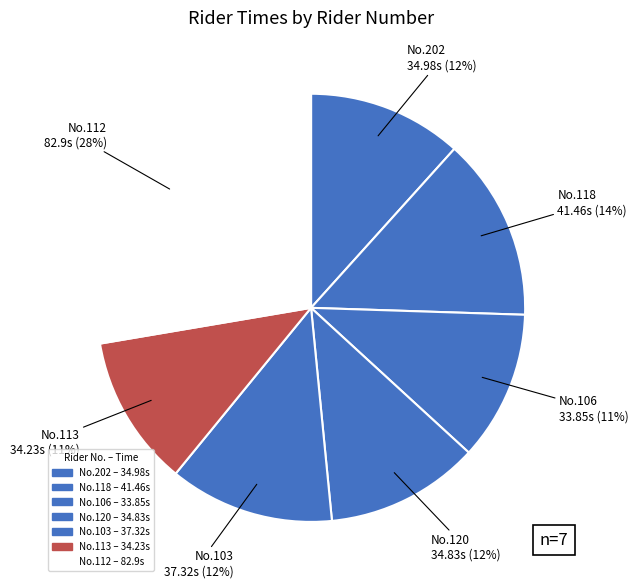

Is there a majority slice in this chart?

No